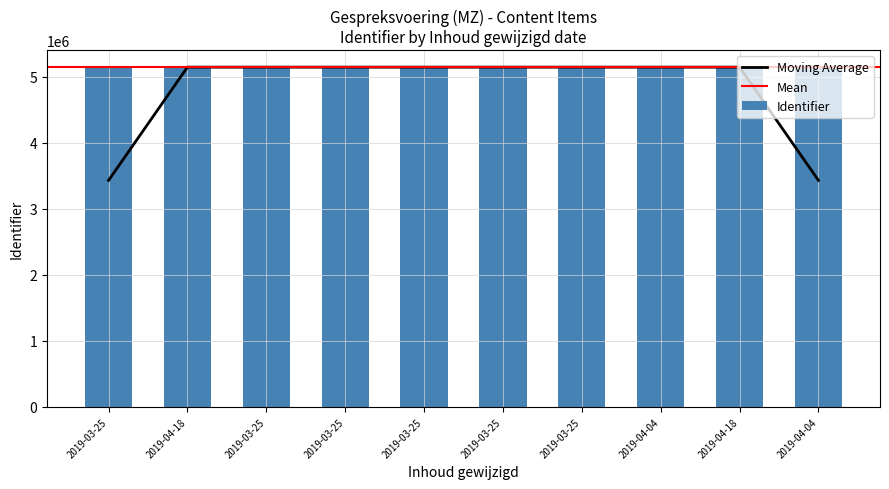

Between 2019-04-04 and 2019-03-25, which is larger?

2019-03-25